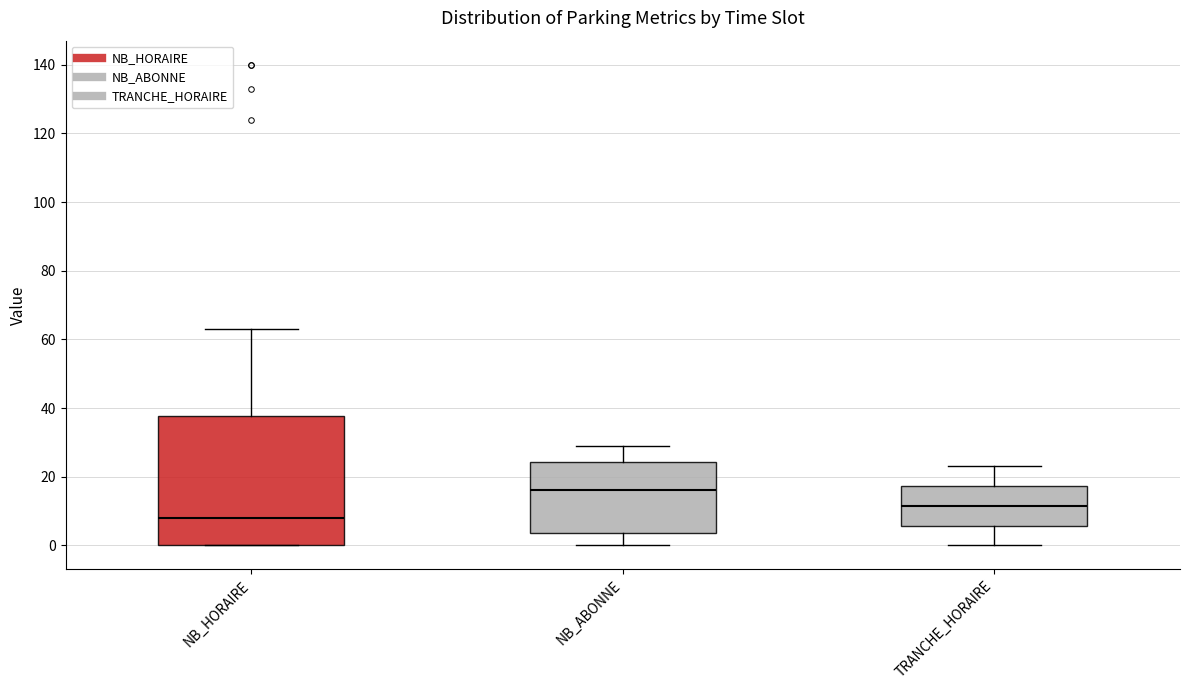

Reading left to right, read every box against the y-axis: the position of its median line, the range the box covers, and the ends of its whiskers. The values are not printed on the chart, so give them approximately, as read against the axis.

NB_HORAIRE: median 8, box 0 to 38, whiskers 0 to 64
NB_ABONNE: median 16, box 4 to 24, whiskers 0 to 30
TRANCHE_HORAIRE: median 12, box 6 to 18, whiskers 0 to 24